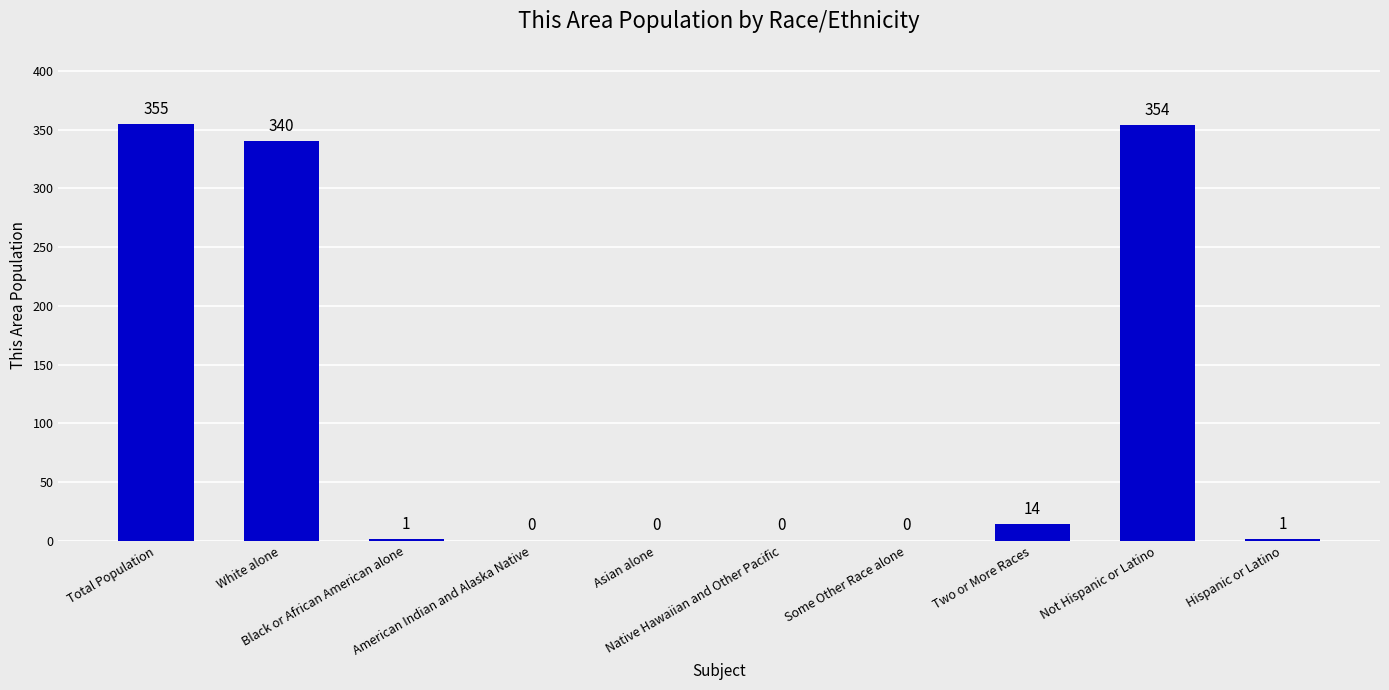

What is the maximum value shown in the chart?

355